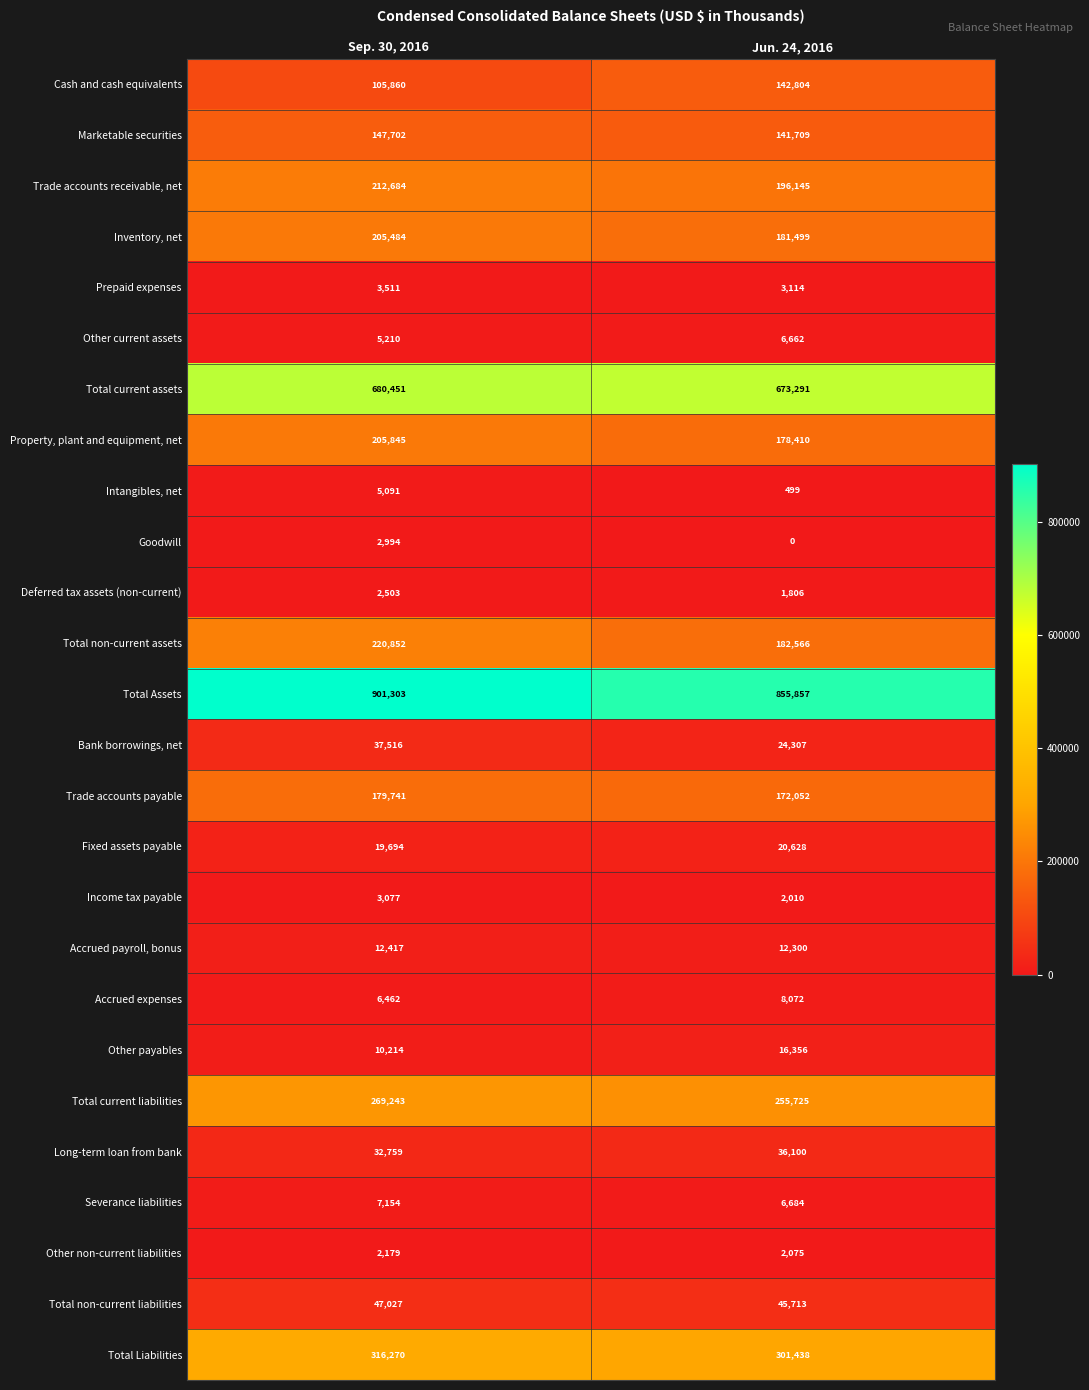

Which series has the widest spread of values?

Total Assets